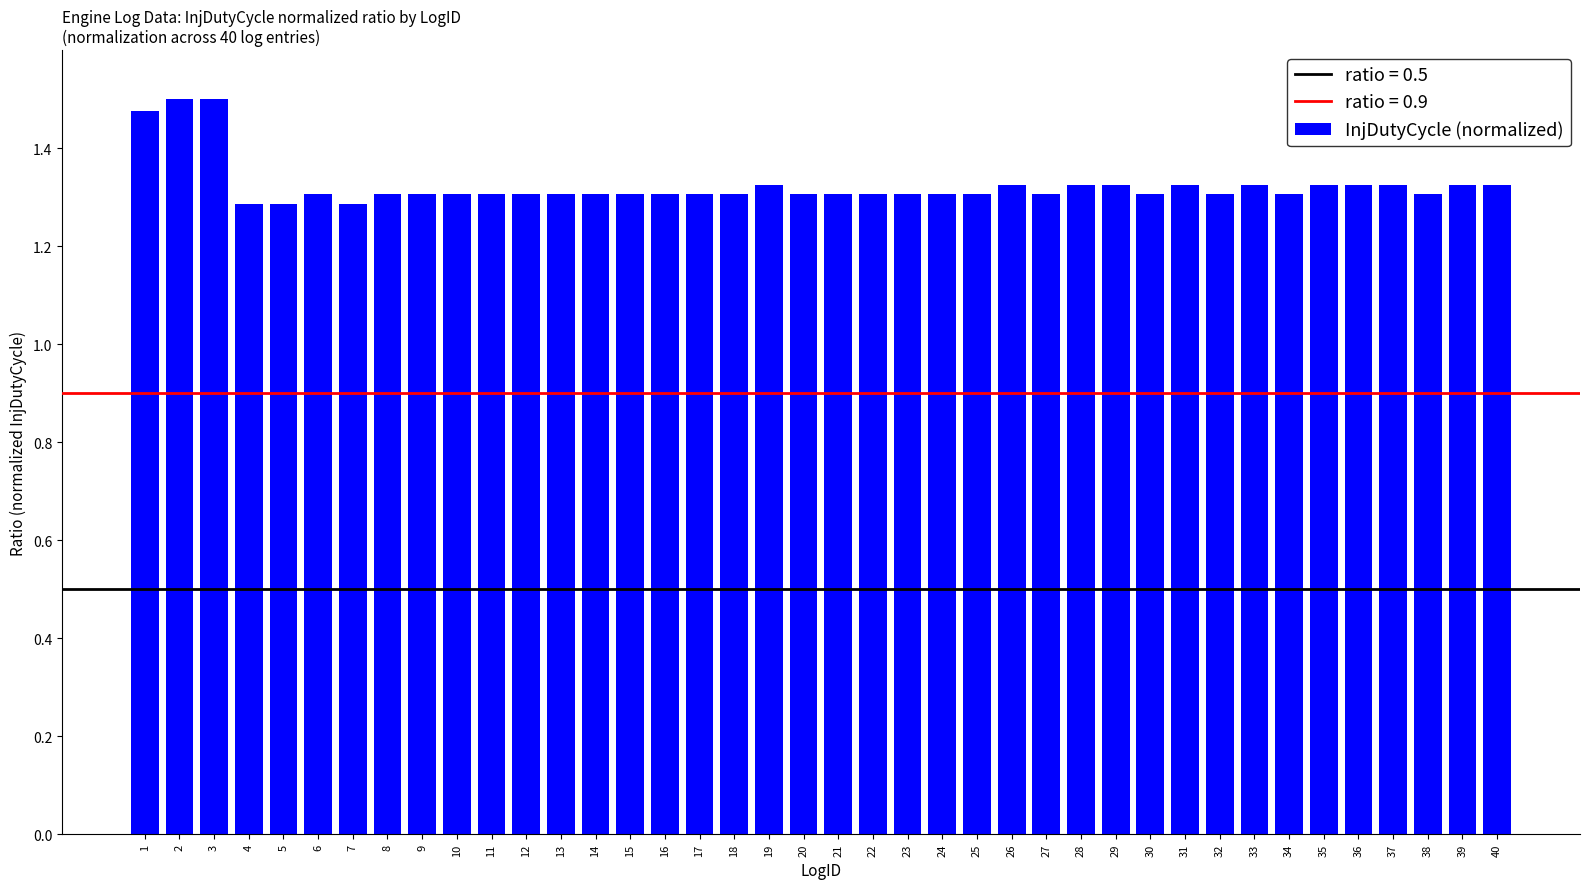

Is it true that the value at 21 is 0.3?

False